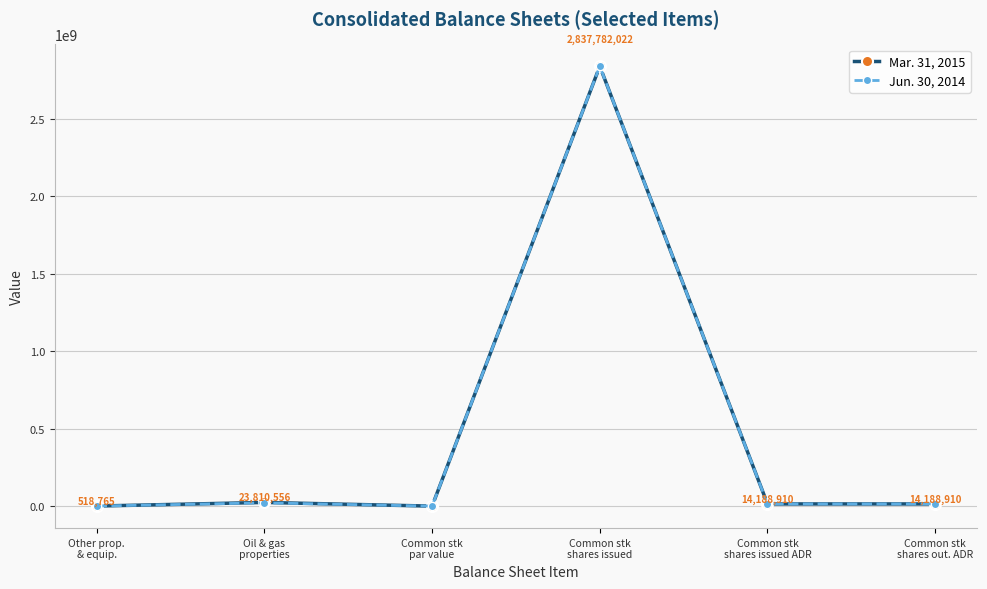

Does the chart have visible grid lines?

Yes